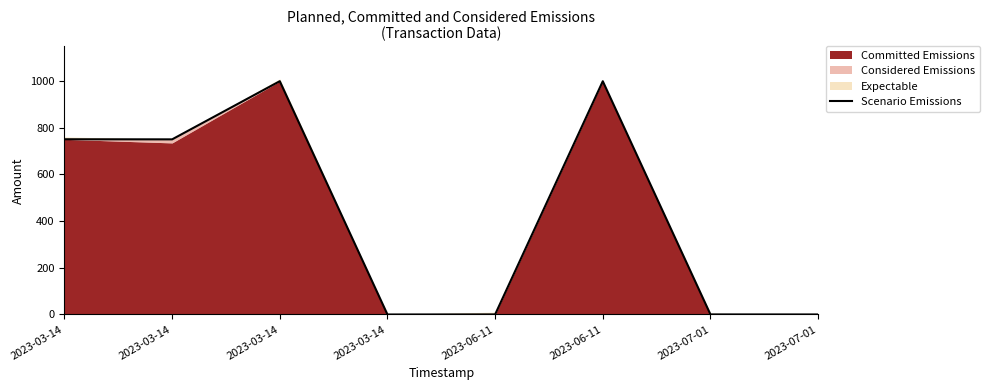

The value at 2023-06-11 is 0.6. True or false?

False